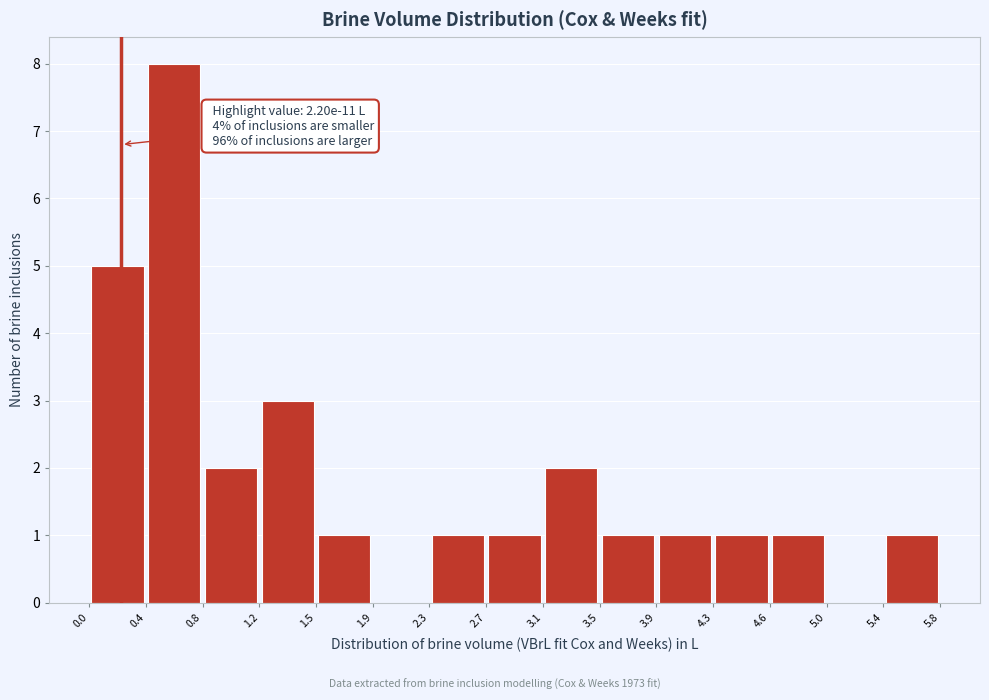

Which range on the x-axis has the tallest bar?

0.4 to 0.8